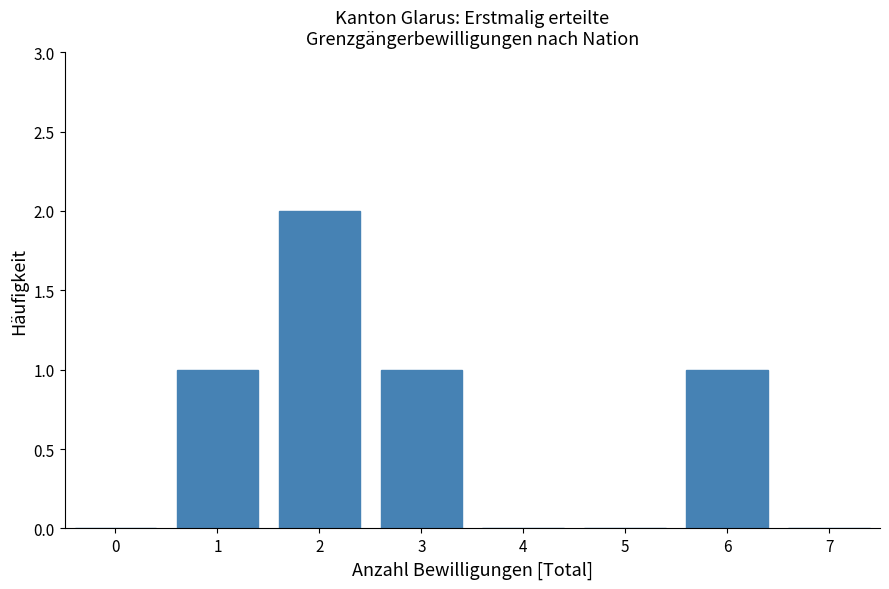

Reading left to right, what are all the values shown in this chart?

0=0	1=1	2=2	3=1	4=0	5=0	6=1	7=0